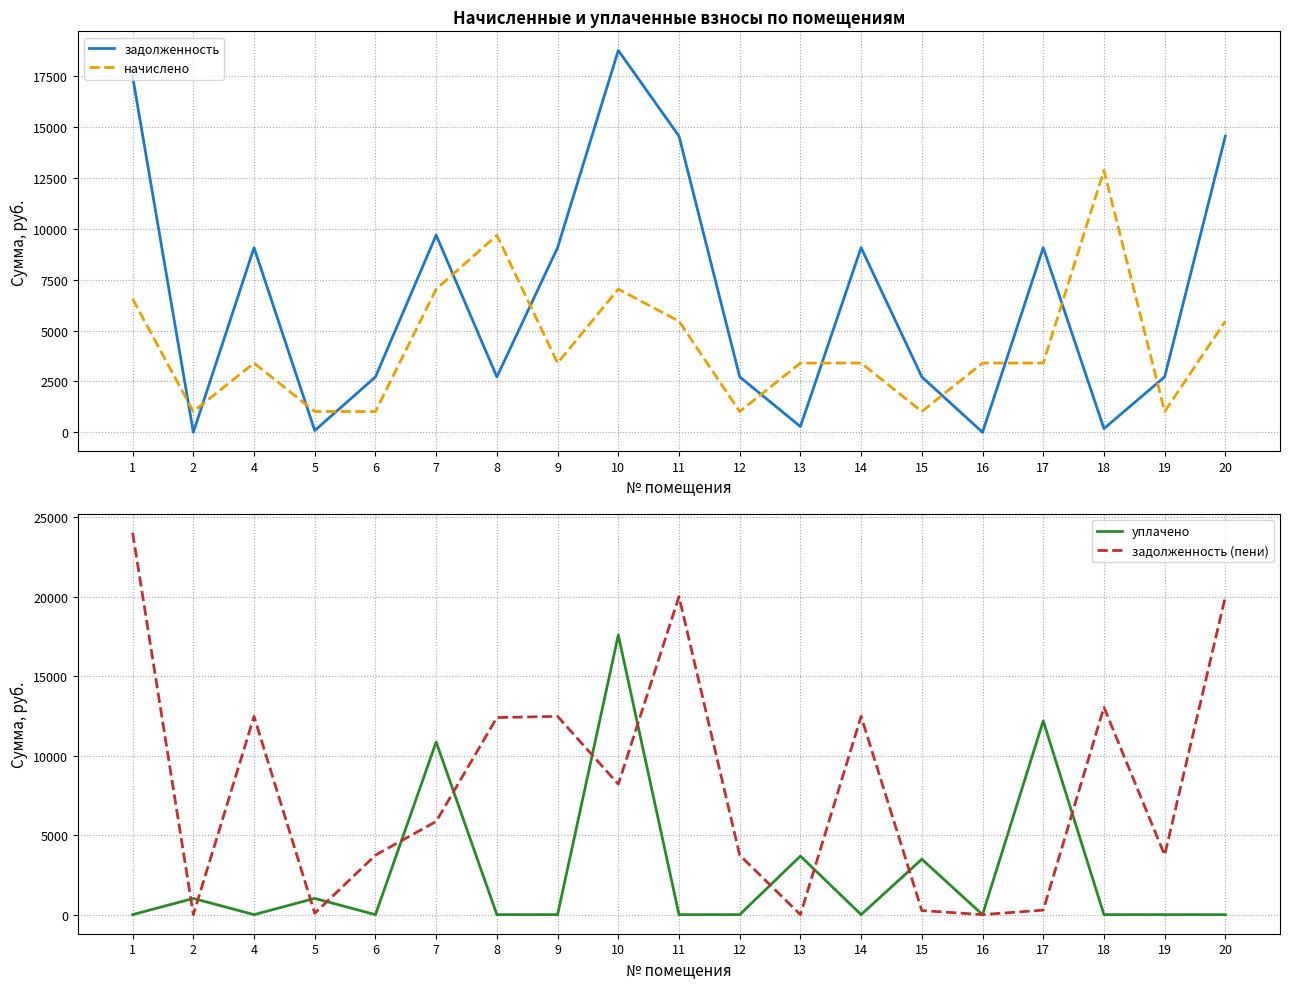

Rank the series by their maximum value, from lowest to highest.

начислено, уплачено, задолженность, задолженность (пени)